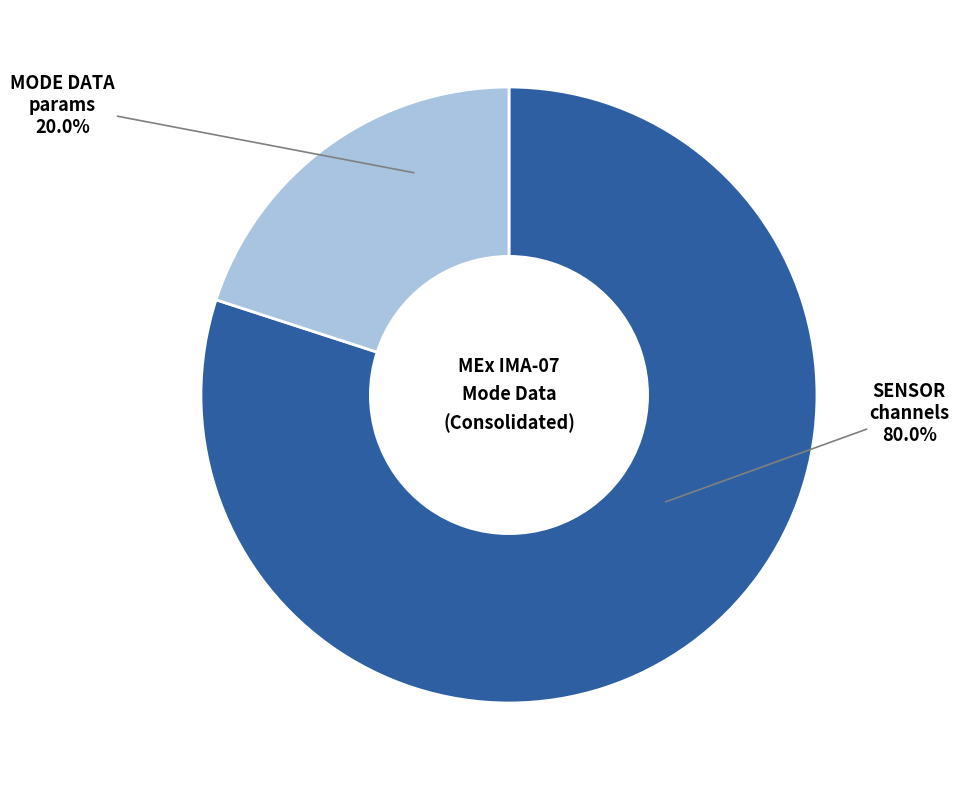

Is there a majority slice in this chart?

Yes